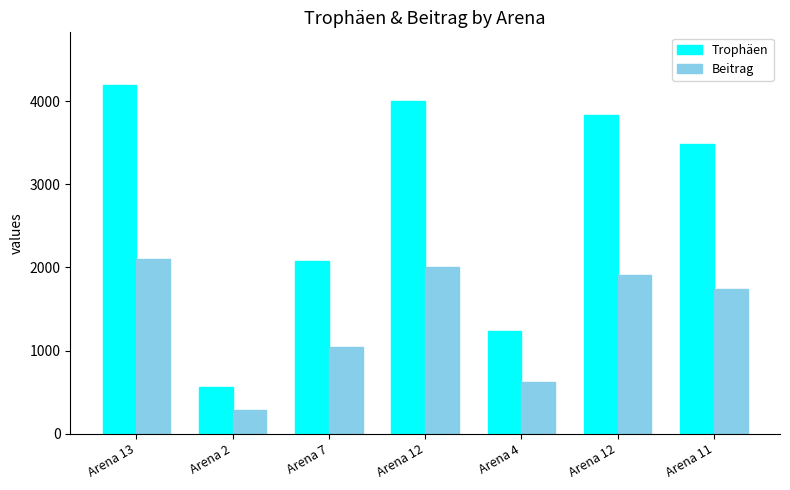

What is the total value across all series at Arena 4?

1852